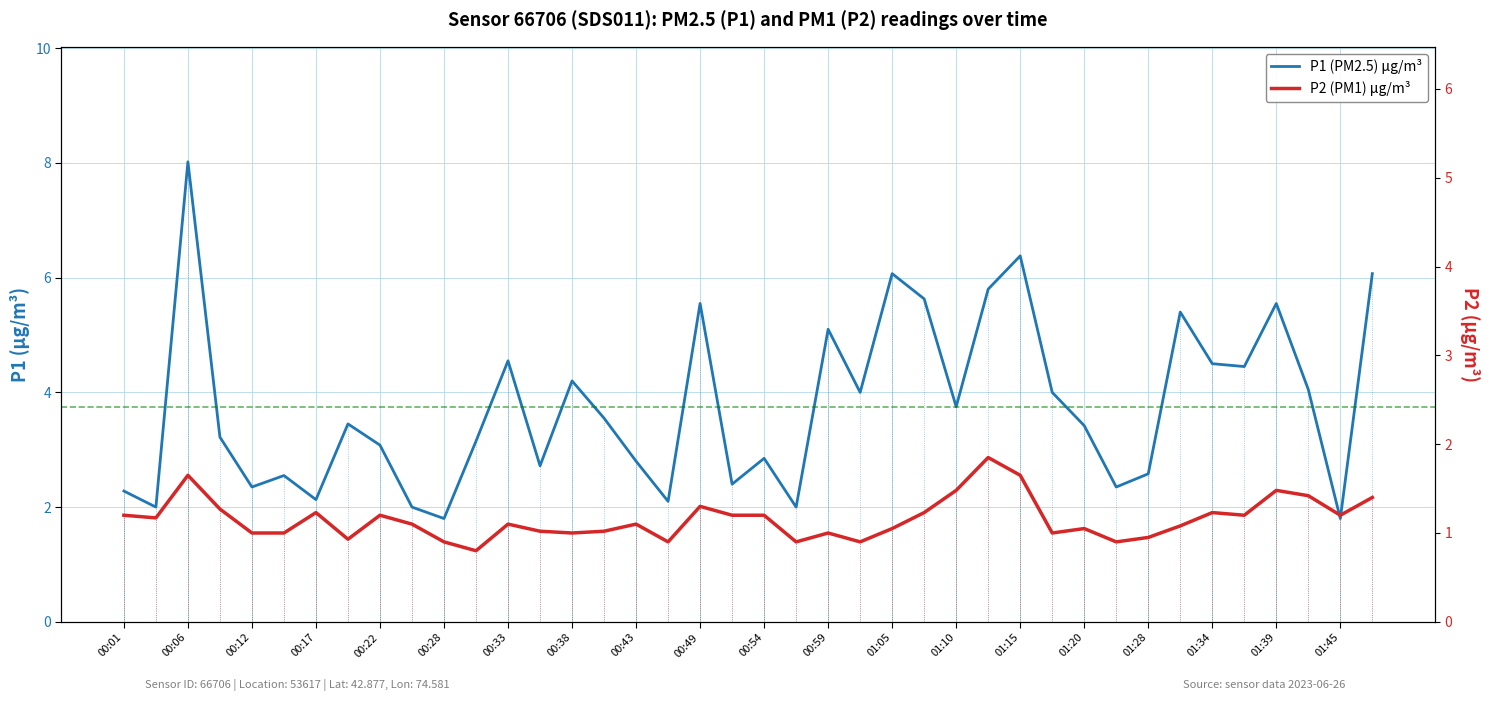

How many values in the P2 series are below 1?

8